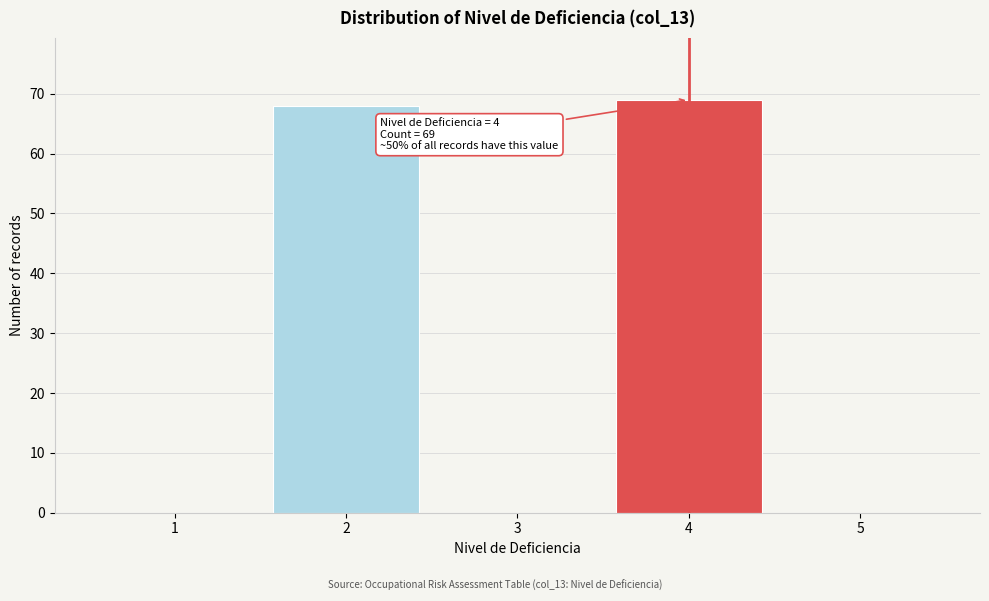

Reading right to left, transcribe all the data shown in this chart.

5=0	4=69	3=0	2=68	1=0